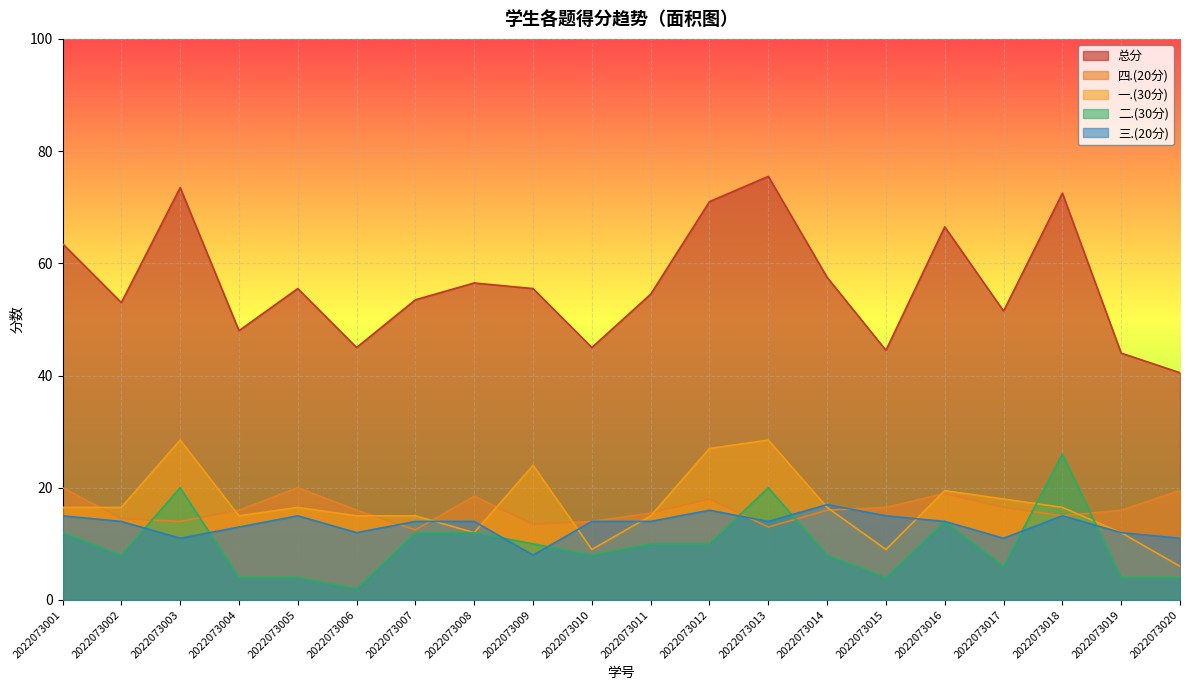

Which label corresponds to the smallest value in the chart?

2022073006